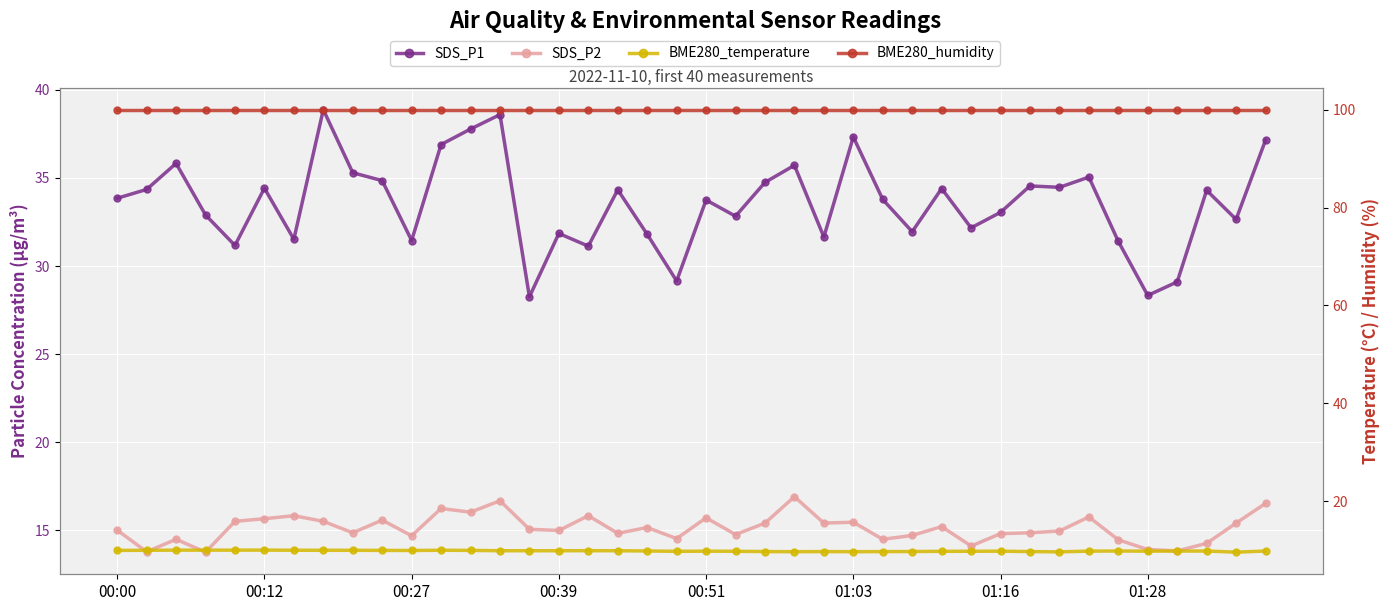

Which label corresponds to the largest value in the chart?

00:00